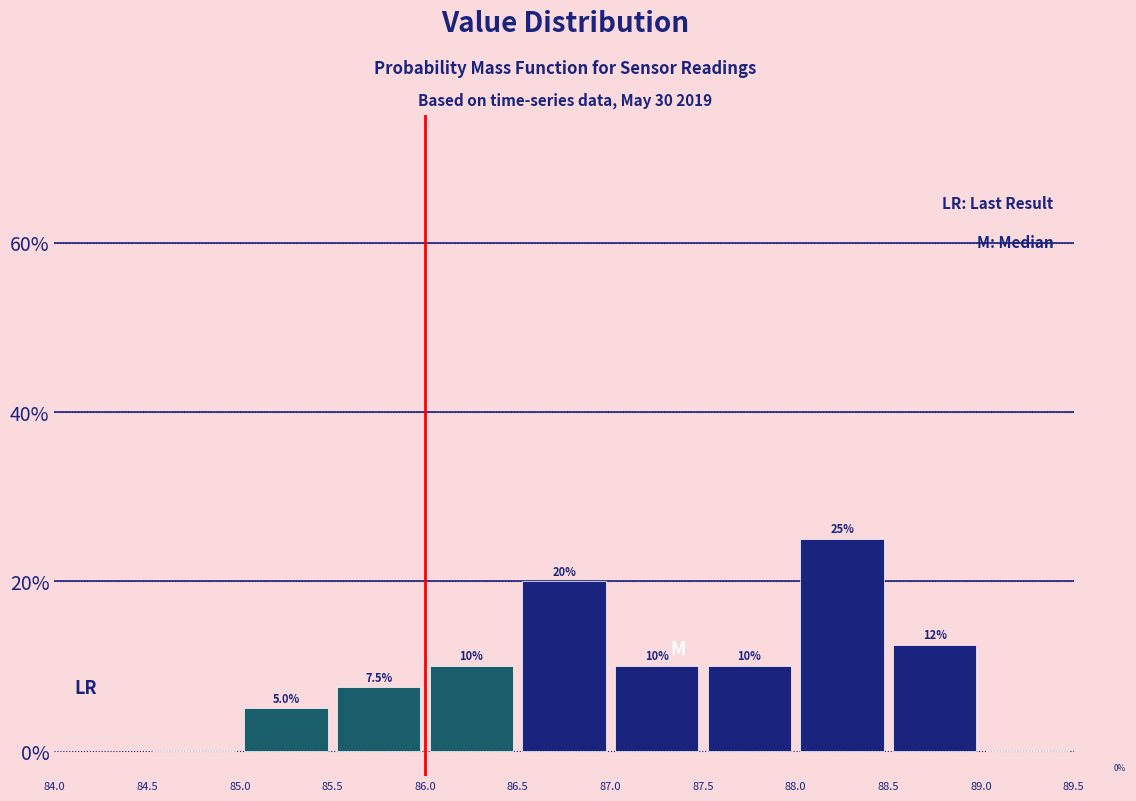

Which range on the x-axis has the tallest bar?

88.0 to 88.5